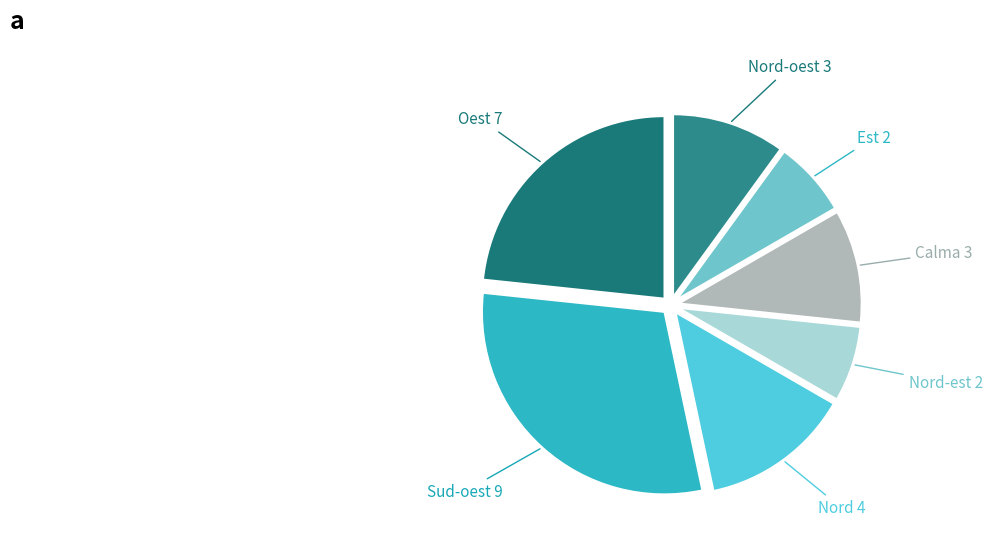

Which slice is the largest?

Sud-oest 9